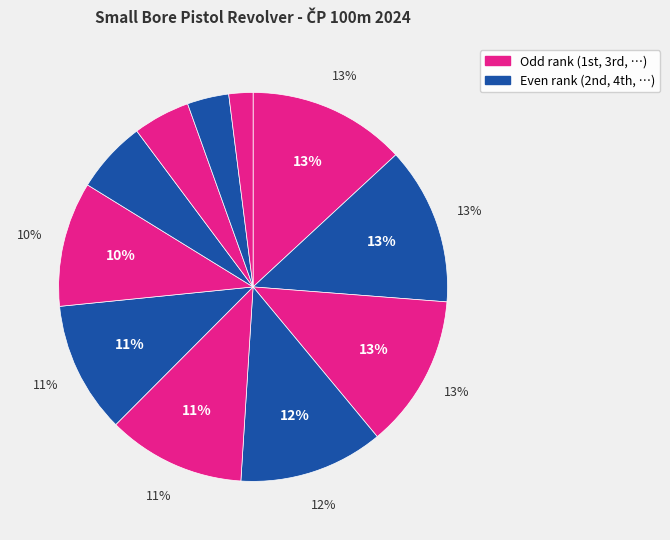

True or false: Post Wulf accounts for 1% of the total.

False